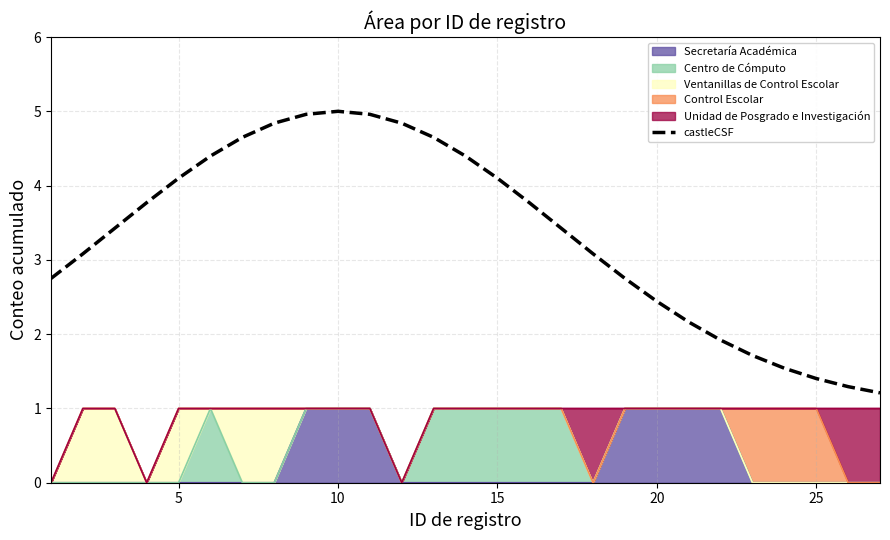

What is the change in value from 15 to 19?

-1.3